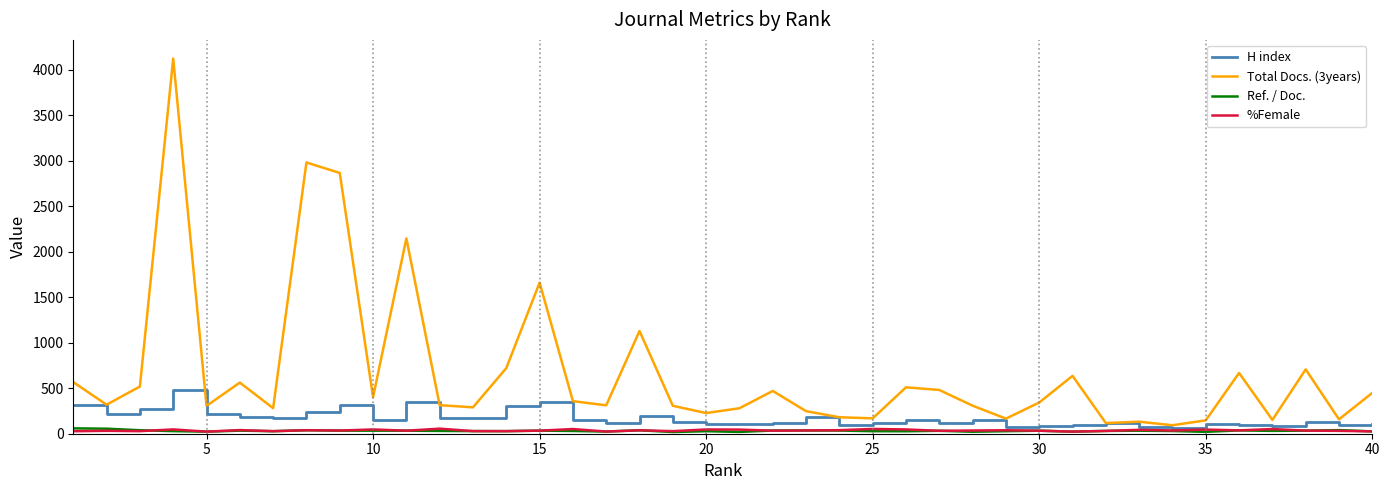

What is the lowest value of the Total Docs. (3years) series?

93.0